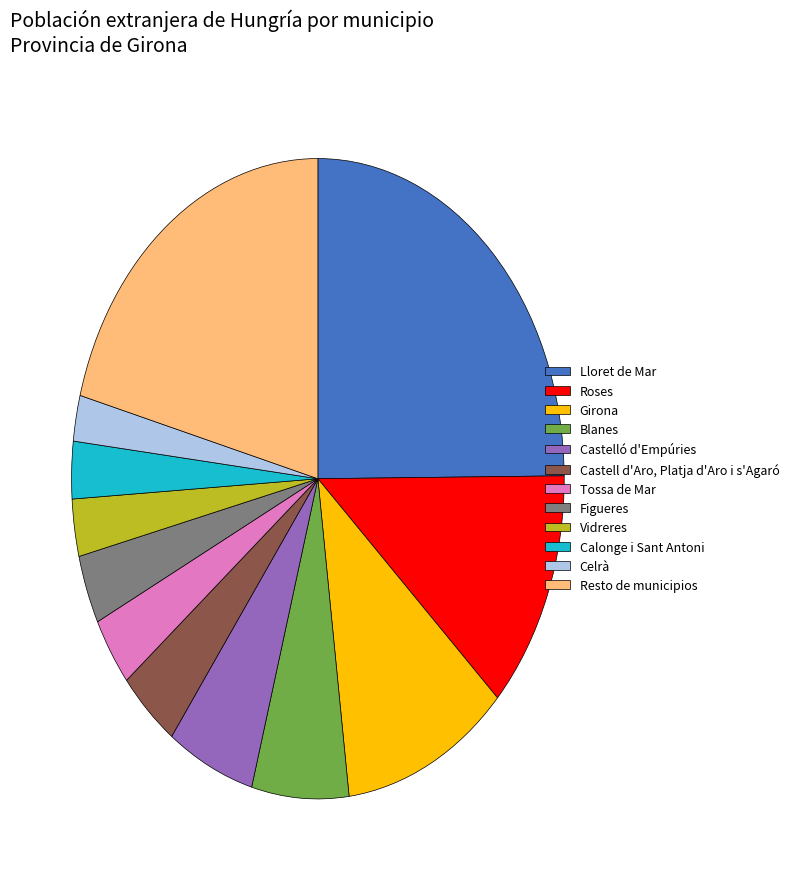

Approximately how many times larger is the value at Vidreres compared to Tossa de Mar?

0.8